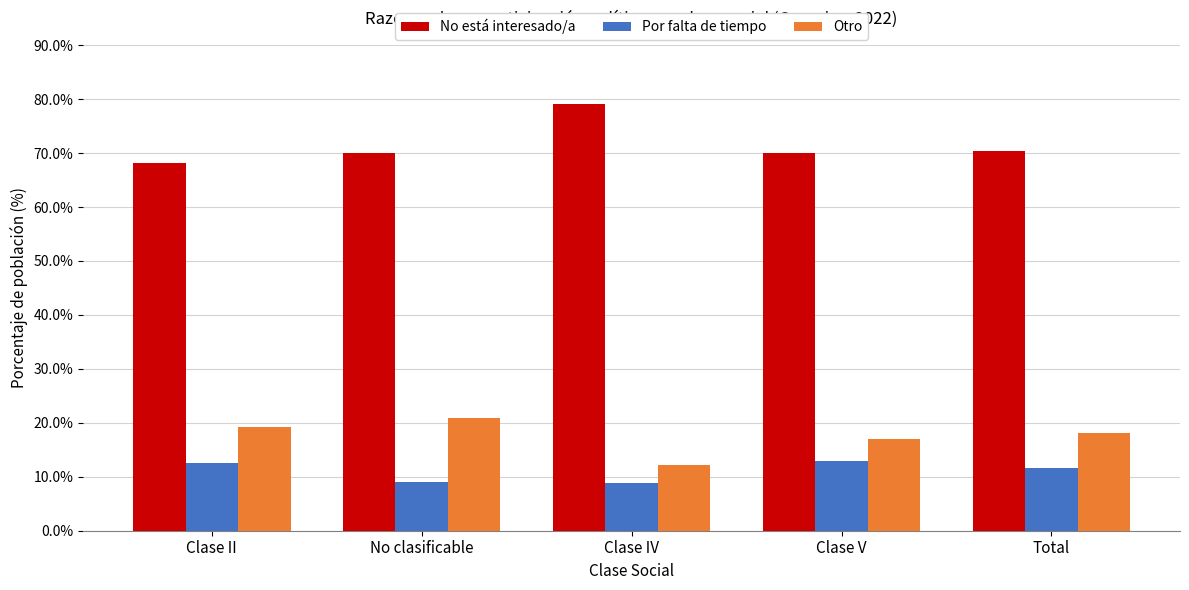

What is the highest value of the Por falta de tiempo series?

13.0